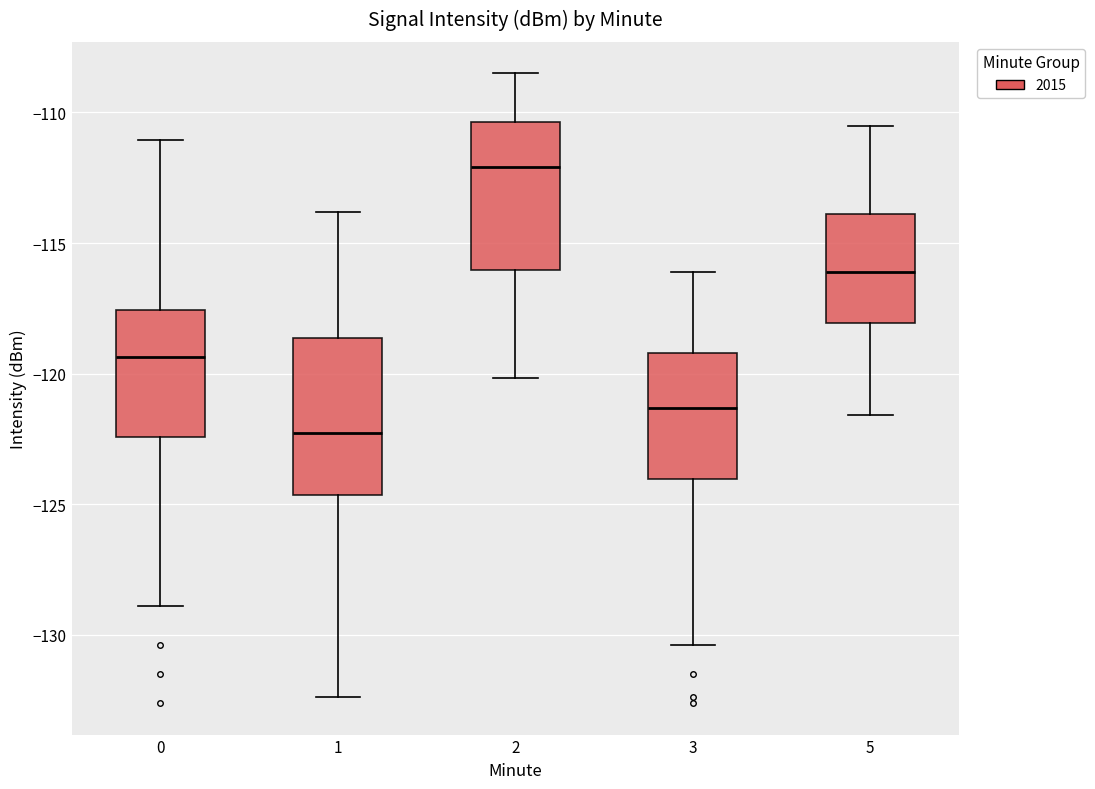

Reading left to right, read every box against the y-axis: the position of its median line, the range the box covers, and the ends of its whiskers. The values are not printed on the chart, so give them approximately, as read against the axis.

0: median -119.5, box -122.5 to -117.5, whiskers -129.0 to -111.0
1: median -122.5, box -124.5 to -118.5, whiskers -132.5 to -114.0
2: median -112.0, box -116.0 to -110.5, whiskers -120.0 to -108.5
3: median -121.5, box -124.0 to -119.0, whiskers -130.5 to -116.0
5: median -116.0, box -118.0 to -114.0, whiskers -121.5 to -110.5